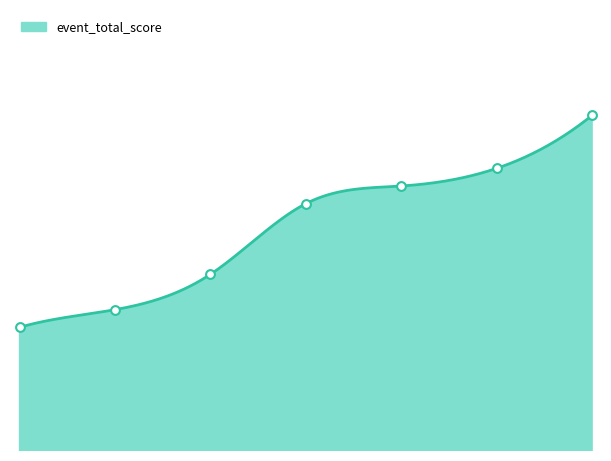

What is the change in value from 1 to 5?

+8